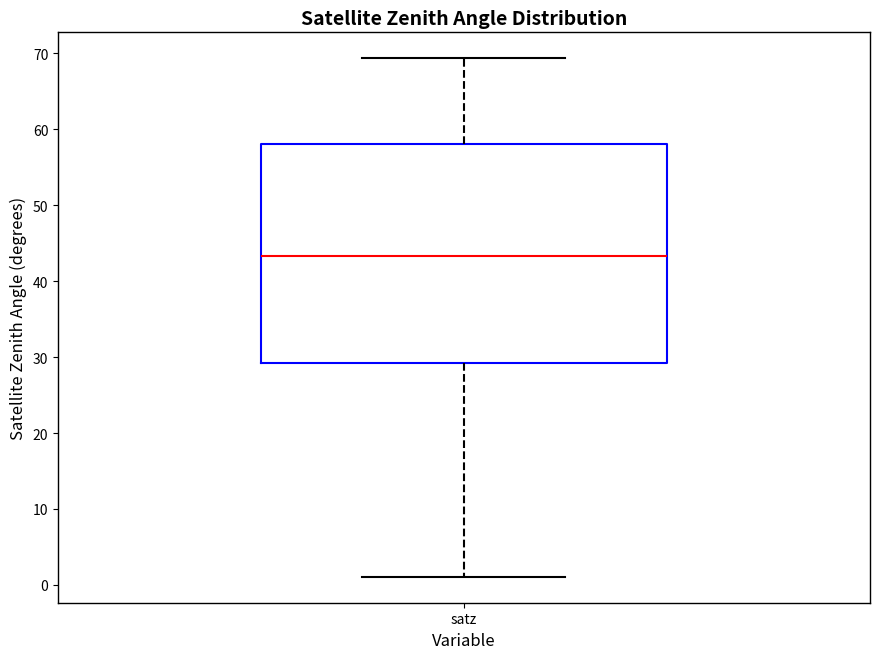

Read this box plot against the y-axis: the position of the median line, the range covered by the box, and the ends of both whiskers. The values are not printed on the chart, so give them approximately, as read against the axis.

median 43, box 29 to 58, whiskers 1 to 69